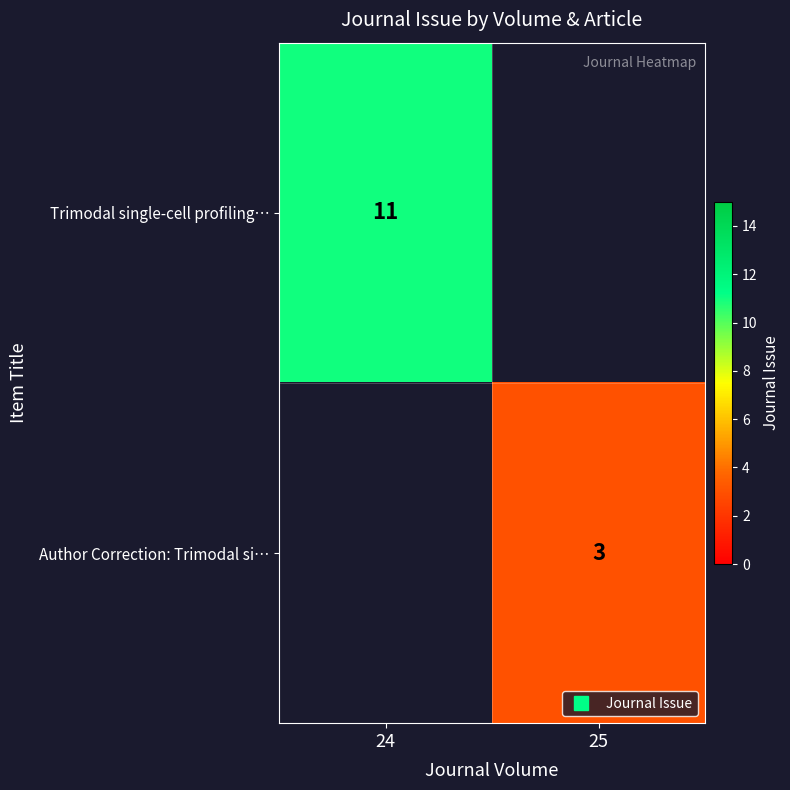

Which series has the largest range (max minus min)?

Trimodal single-cell profiling…